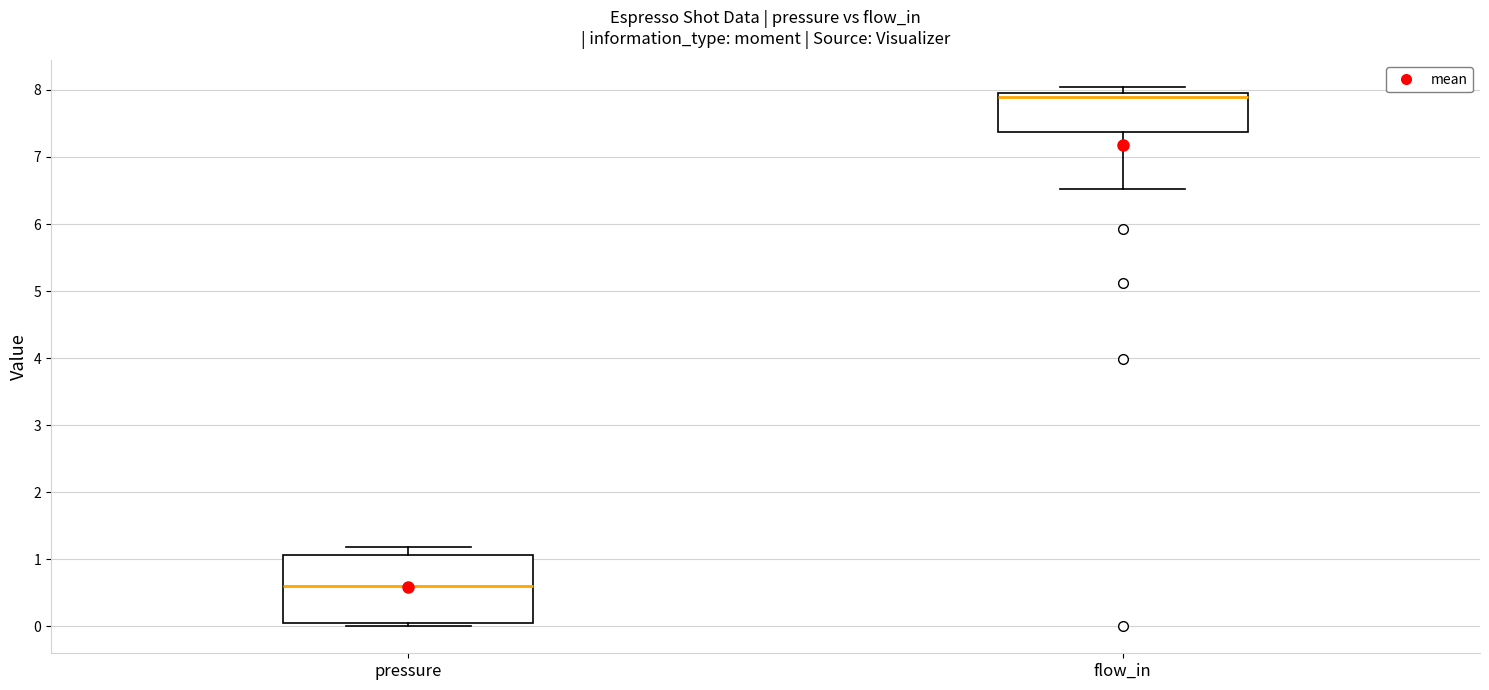

Comparing the boxes themselves (not the whiskers), which one is the tallest?

pressure